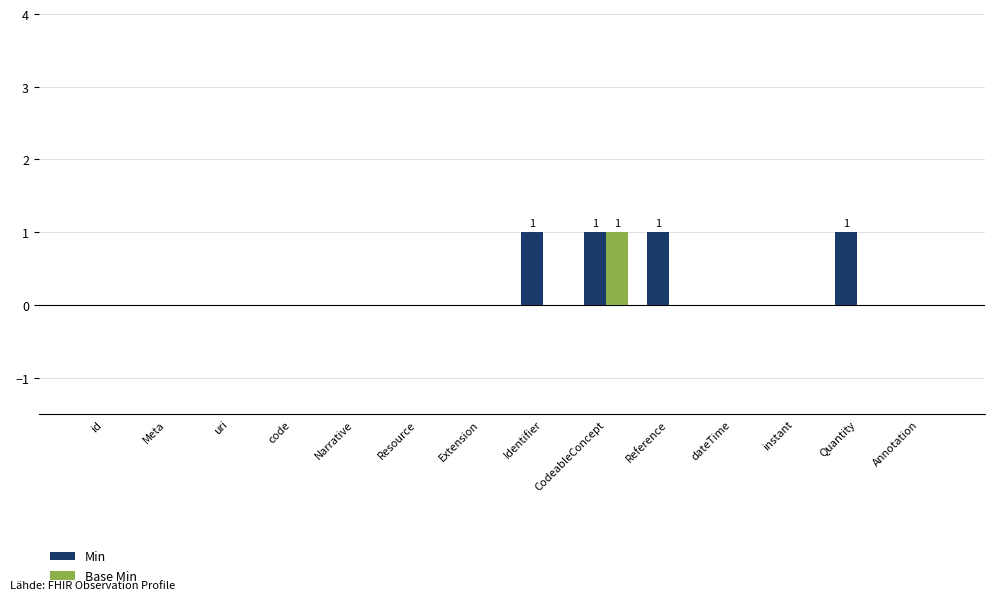

Is it true that Base Min equals 0 at CodeableConcept?

False